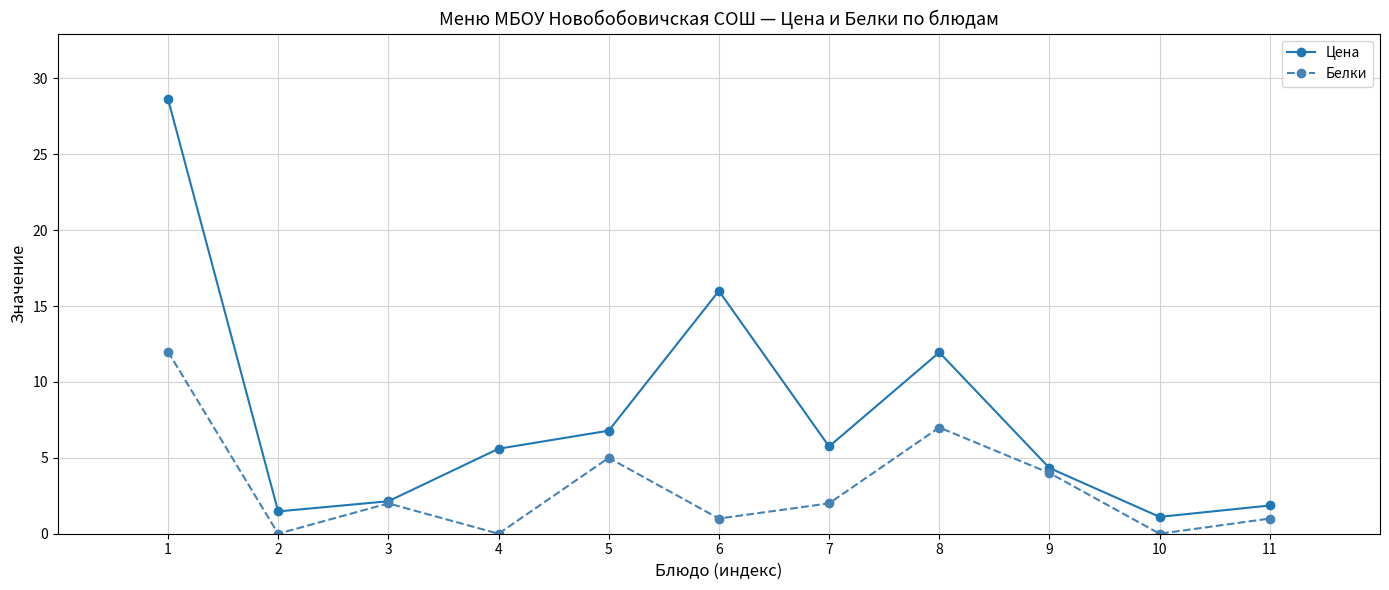

How many lines are shown in the chart?

2